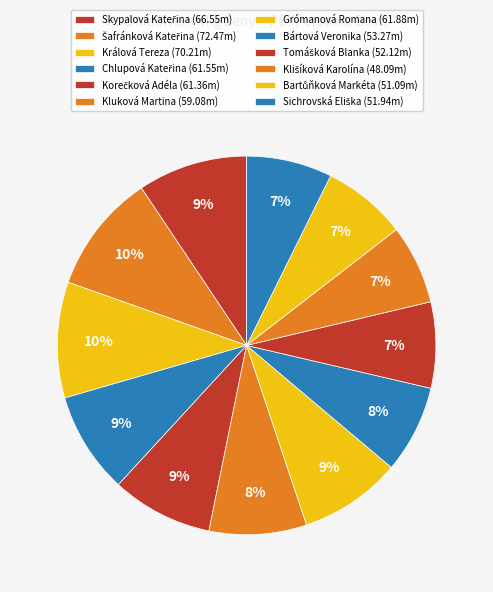

How many slices are in this pie chart?

12